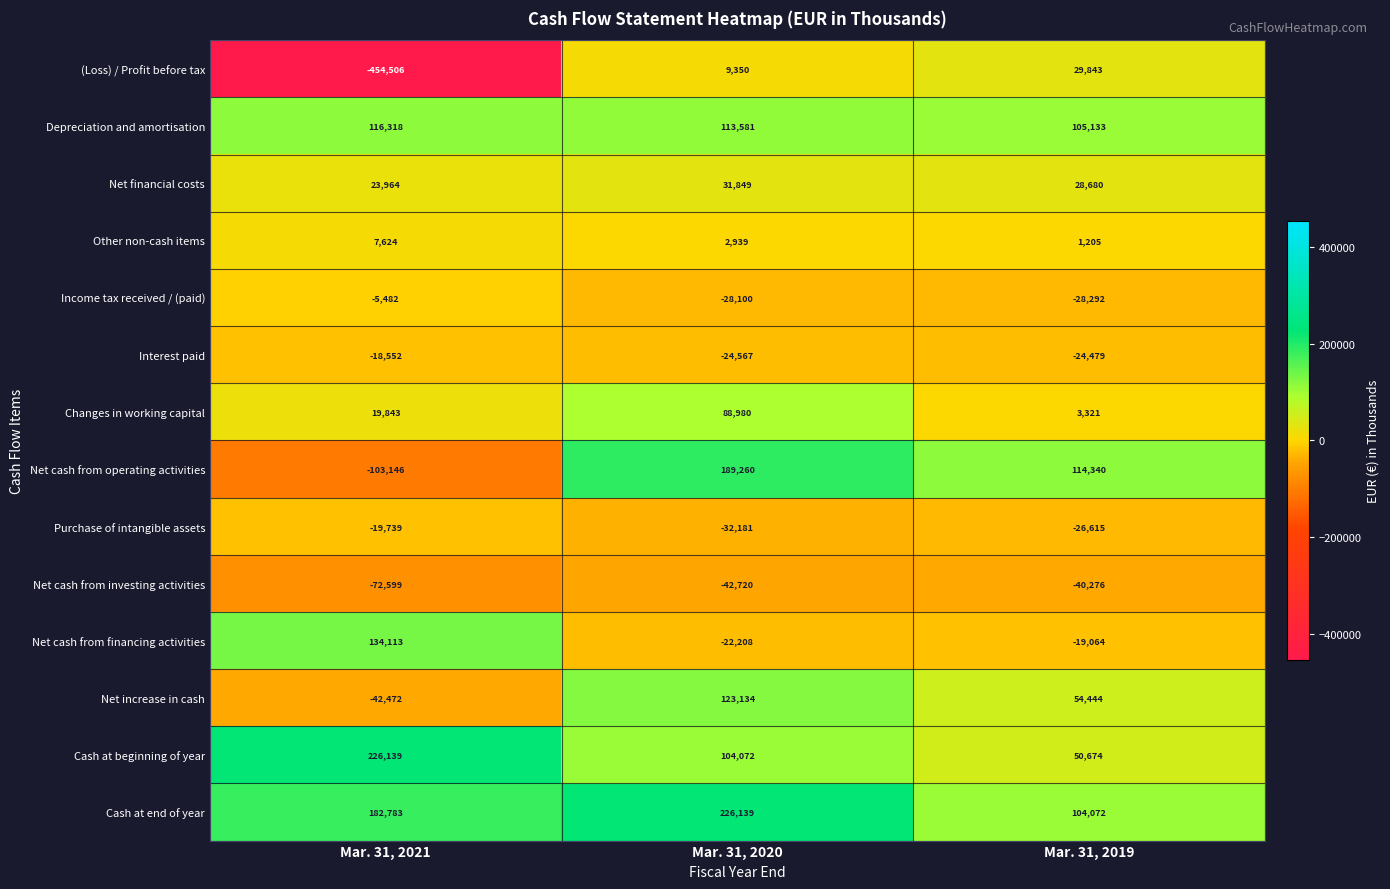

What is the average value of the Net increase in cash series?

45035